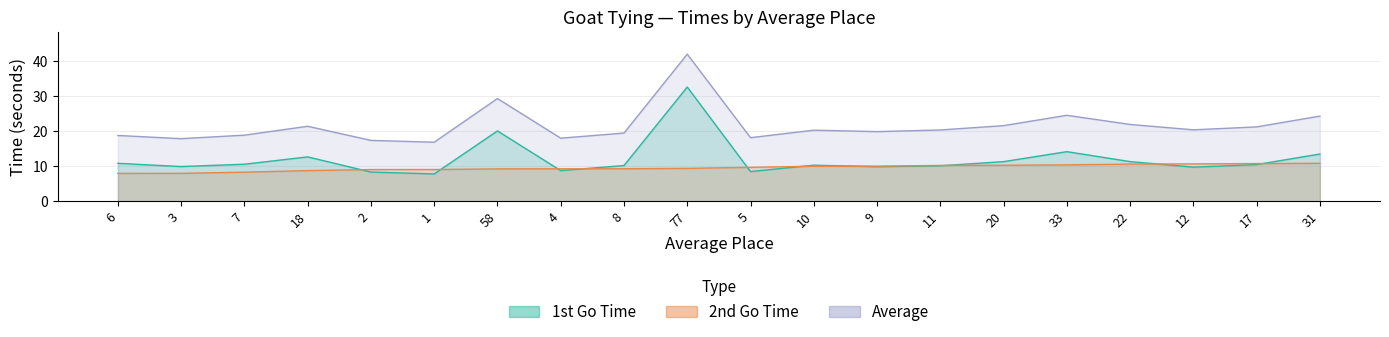

Does the chart have visible grid lines?

Yes